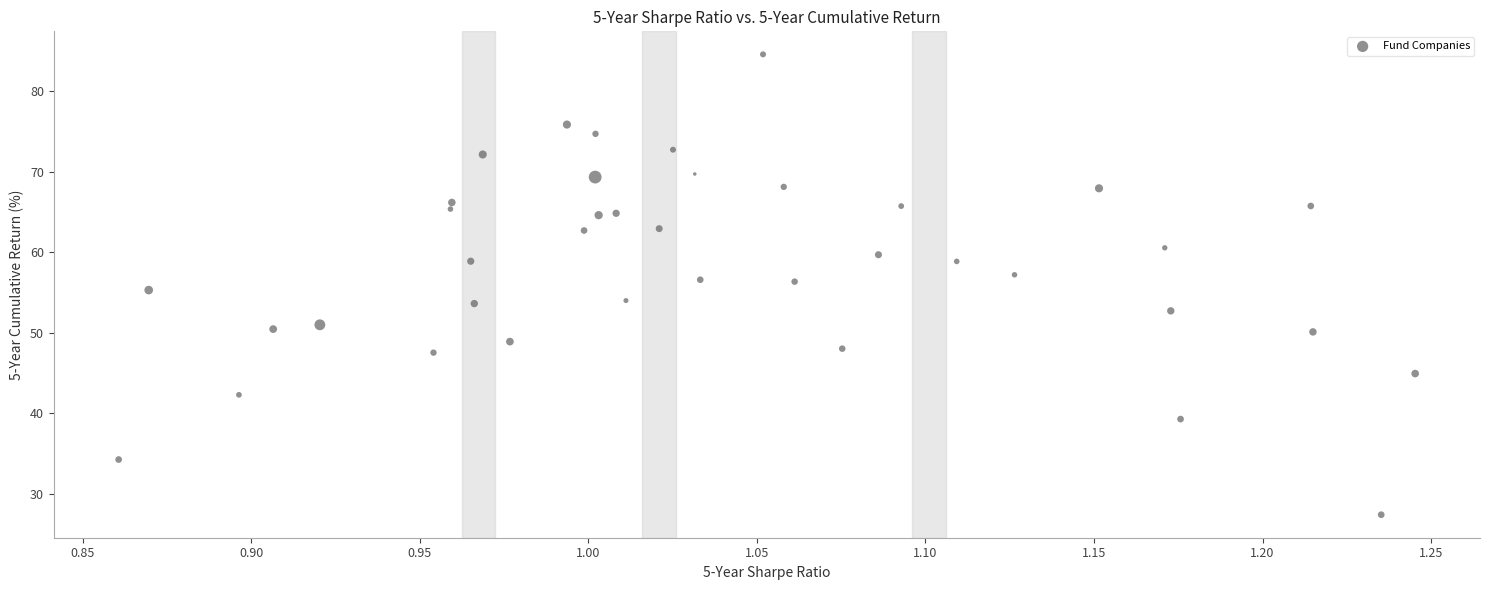

What is the range of Y values (max minus min)?

57.1